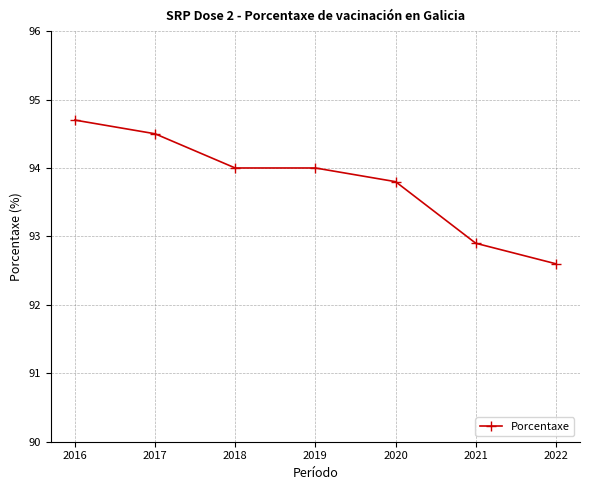

What is the change in value from 2020 to 2022?

-1.2